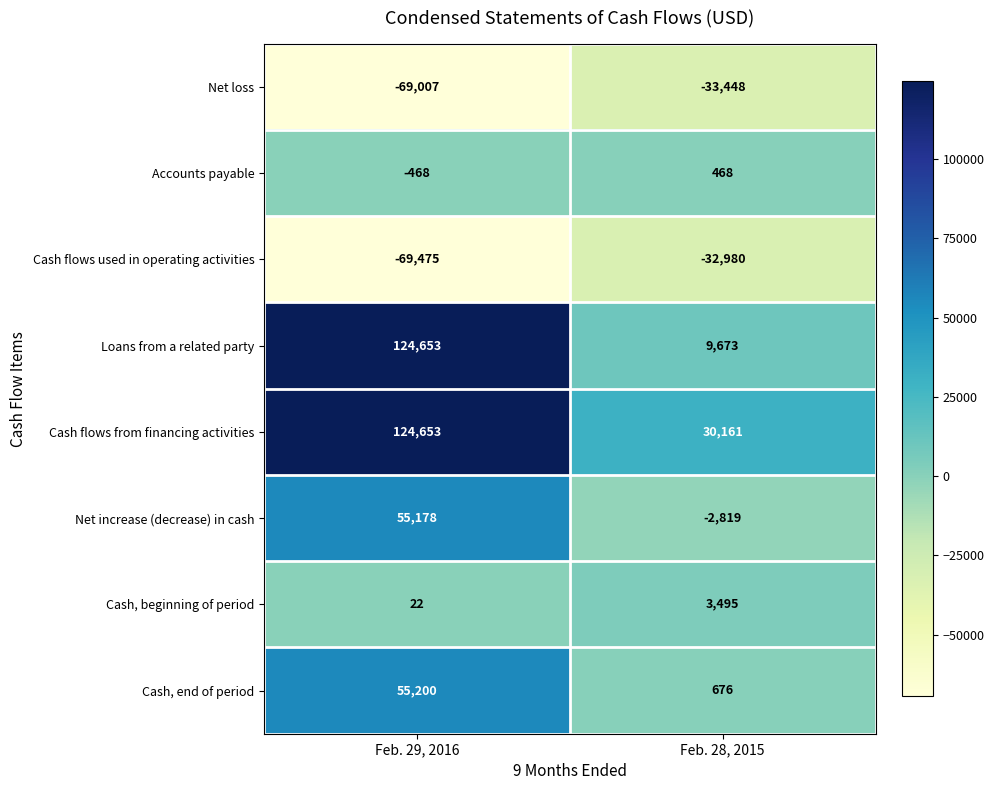

Which series has the largest total across all categories?

Cash flows from financing activities